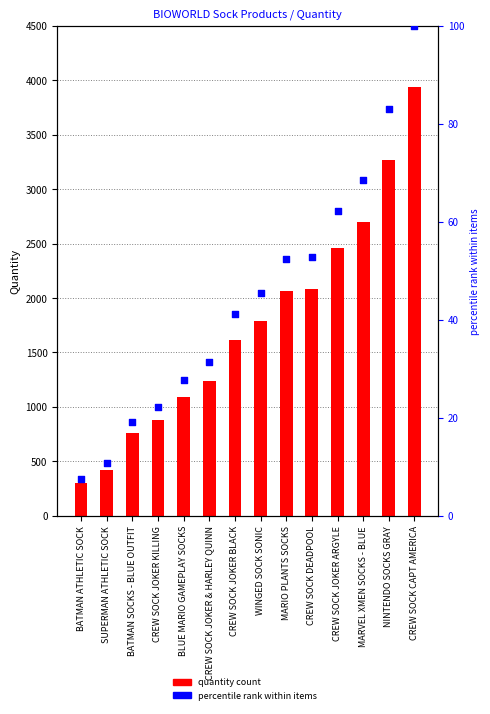

Is the value of quantity count at CREW SOCK JOKER ARGYLE greater than the value of percentile rank within items at BATMAN SOCKS - BLUE OUTFIT?

Yes